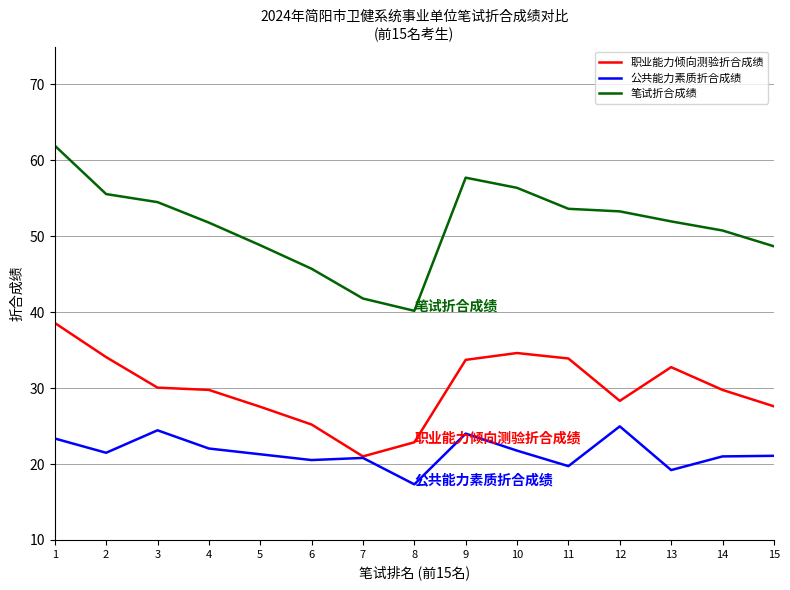

True or false: 笔试折合成绩 has a value of 91.2 at 2.

False